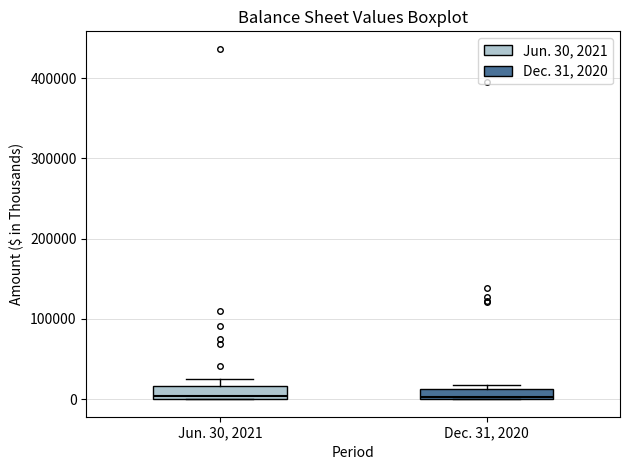

Where is the upper edge of the box for Dec. 31, 2020 on the y-axis? The values are not printed on the chart, so give them approximately, as read against the axis.

10000